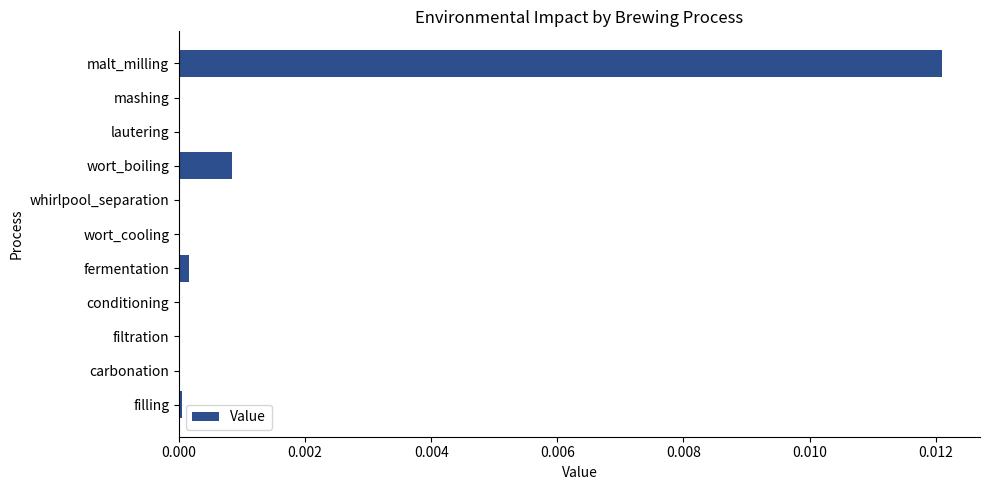

The value at wort_boiling is 0.0. True or false?

True